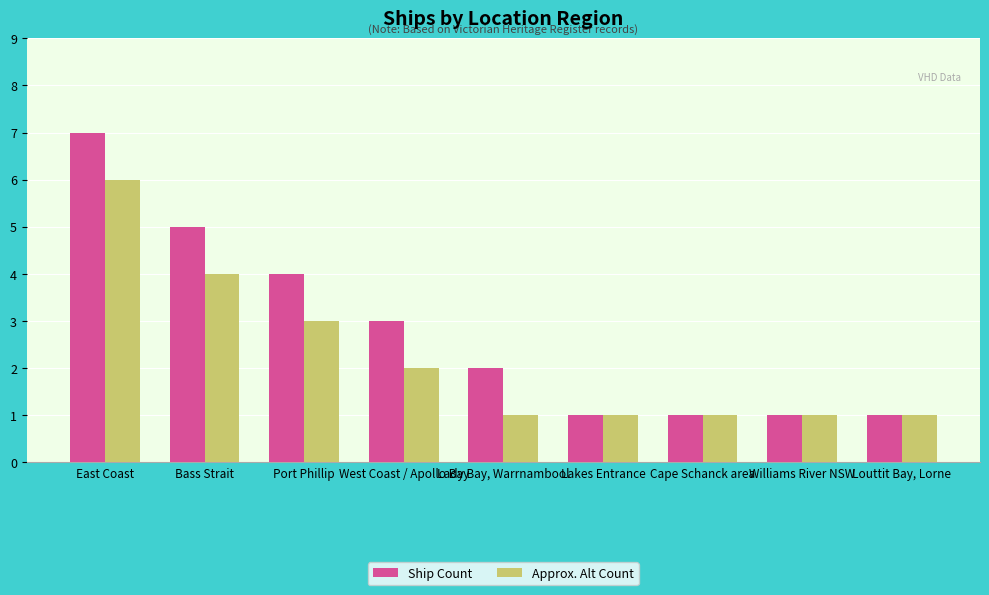

Reading left to right, list all the values displayed in this chart.

Ship Count: East Coast=7	Bass Strait=5	Port Phillip=4	West Coast / Apollo Bay=3	Lady Bay, Warrnambool=2	Lakes Entrance=1	Cape Schanck area=1	Williams River NSW=1	Louttit Bay, Lorne=1
Approx. Alt Count: East Coast=6	Bass Strait=4	Port Phillip=3	West Coast / Apollo Bay=2	Lady Bay, Warrnambool=1	Lakes Entrance=1	Cape Schanck area=1	Williams River NSW=1	Louttit Bay, Lorne=1